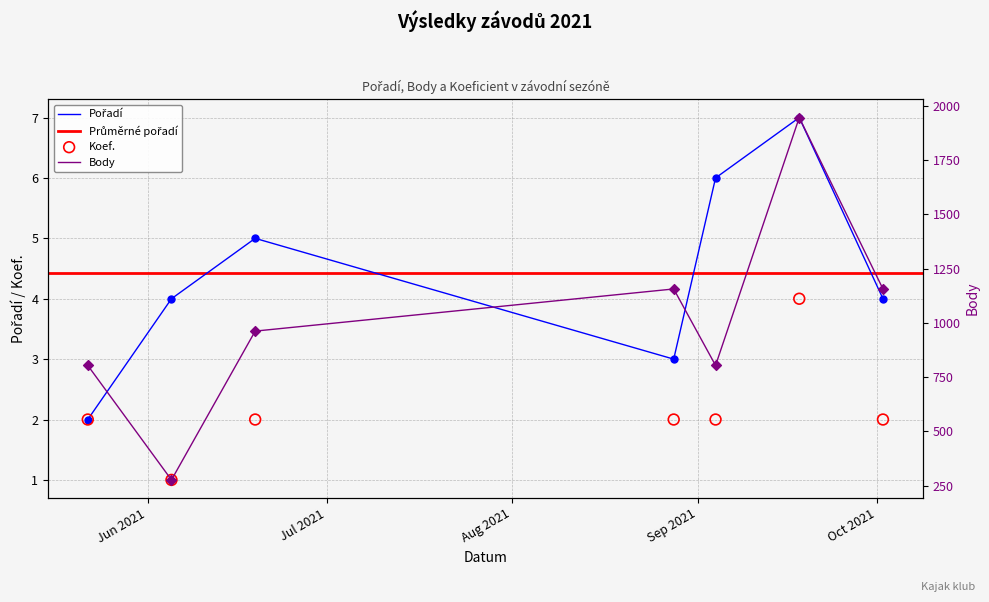

Is the value of Koef. at 2021-09-18 greater than the value of Pořadí at 2021-05-22?

Yes